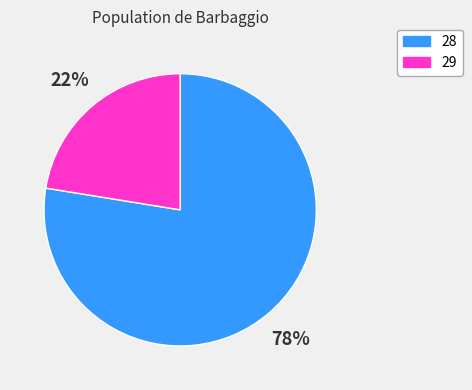

Is there a majority slice in this chart?

Yes